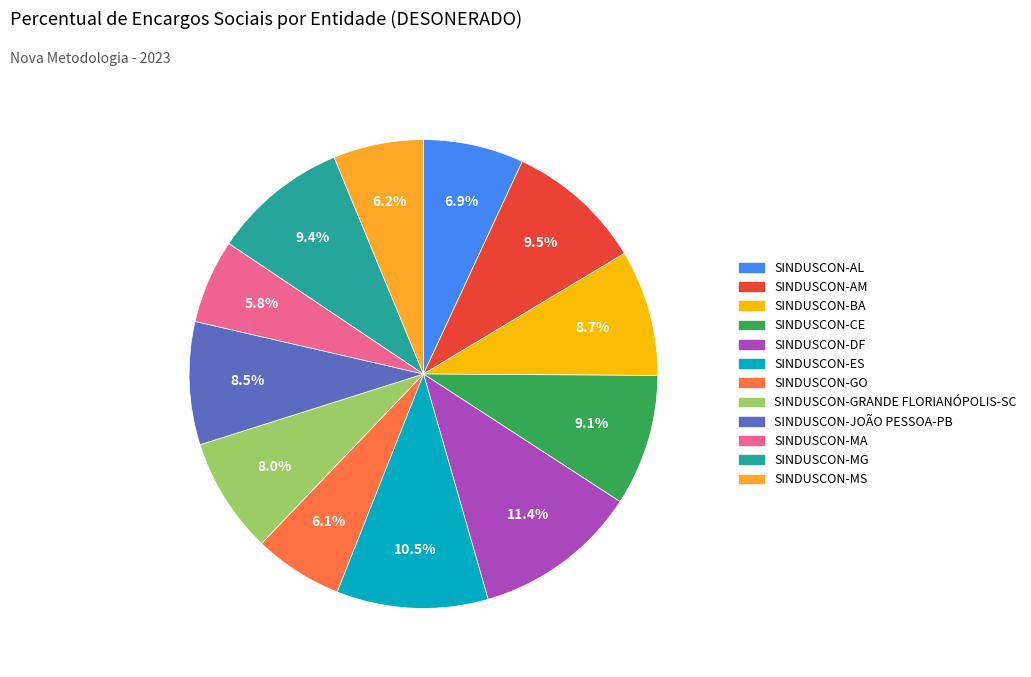

To the nearest percent, what is the difference between the largest and smallest slice percentages?

6%